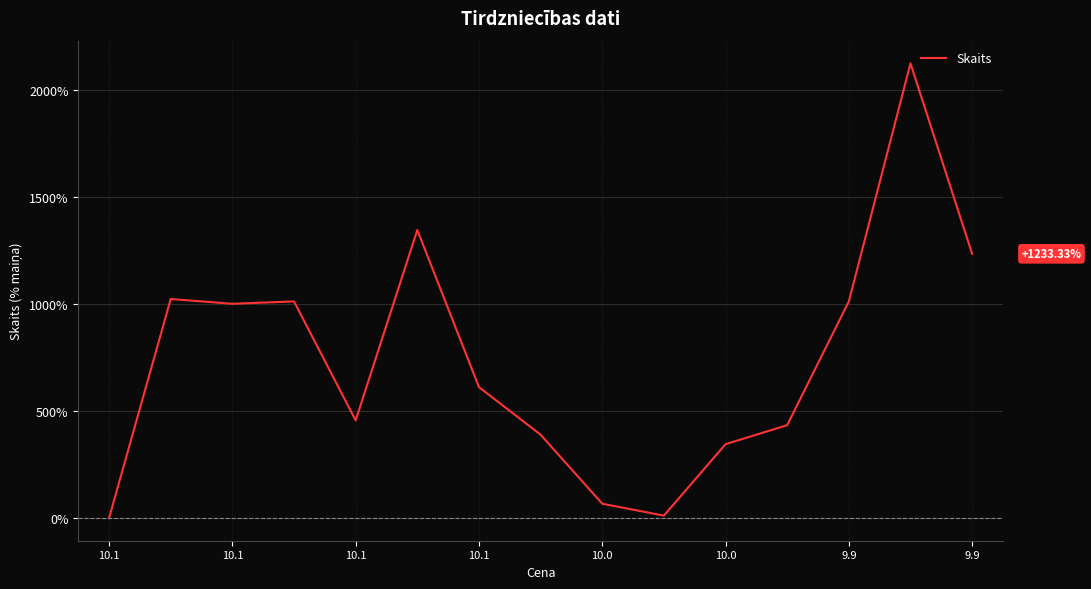

Reading right to left, extract all data points from this chart.

1233.3	2122.2	1011.1	433.3	344.4	11.1	66.7	388.9	611.1	1344.4	455.6	1011.1	1000.0	1022.2	0.0